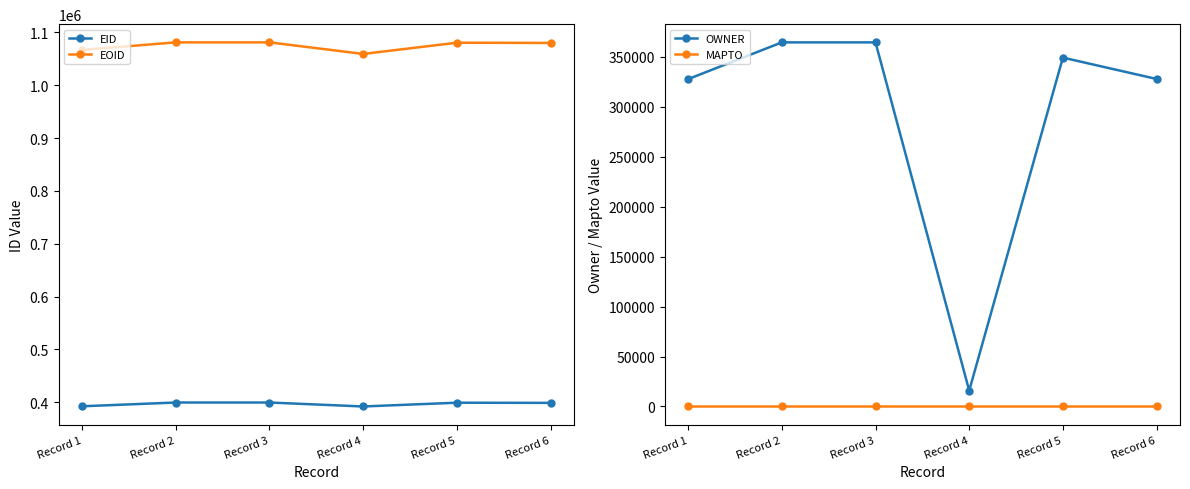

What is the value of the EID point at the 3rd from the left?

399615